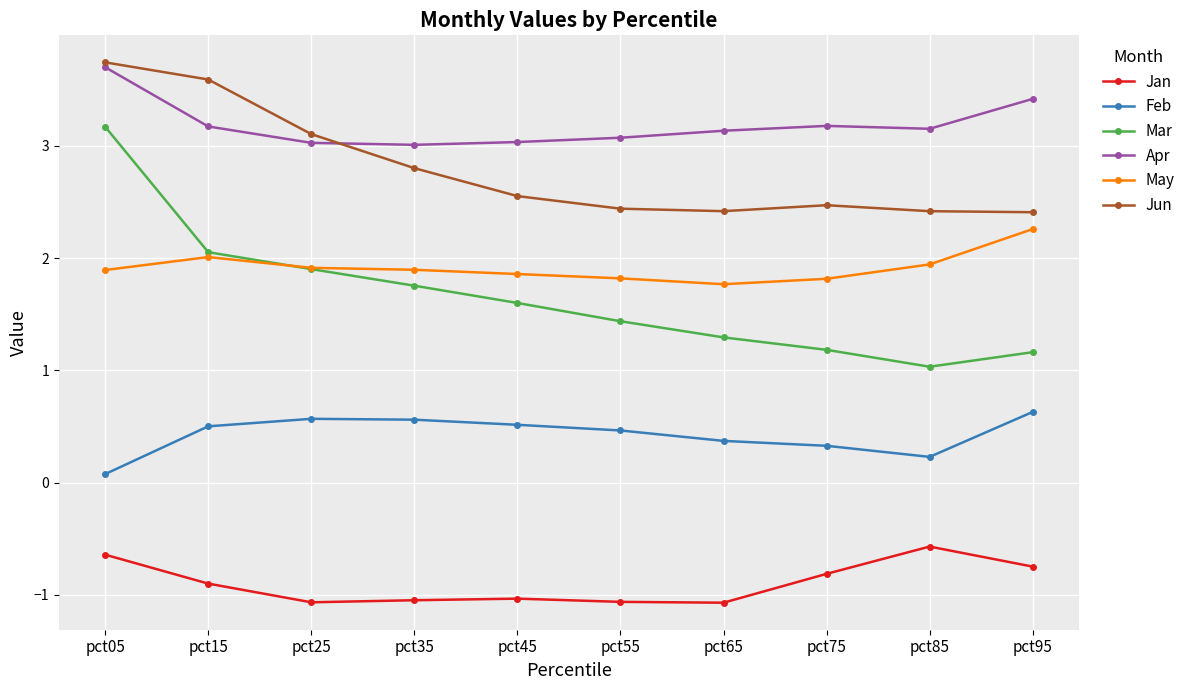

What is the difference between the maximum and second lowest values in the May series?

0.4